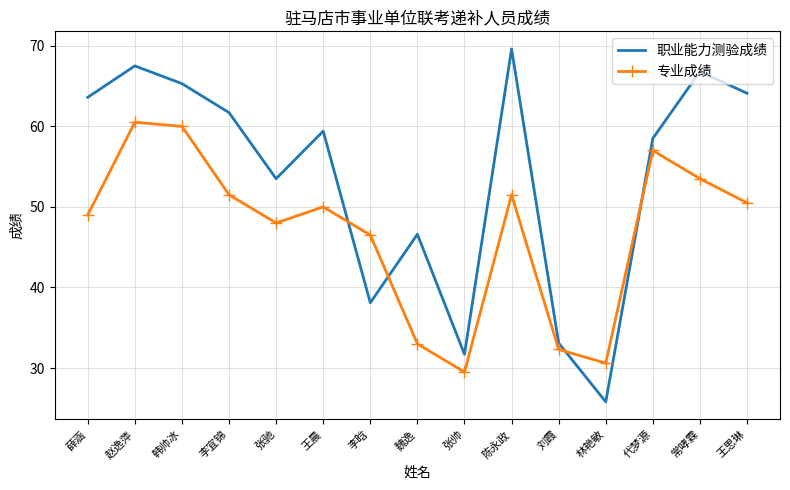

What are all the series names shown in the legend?

职业能力测验成绩, 专业成绩